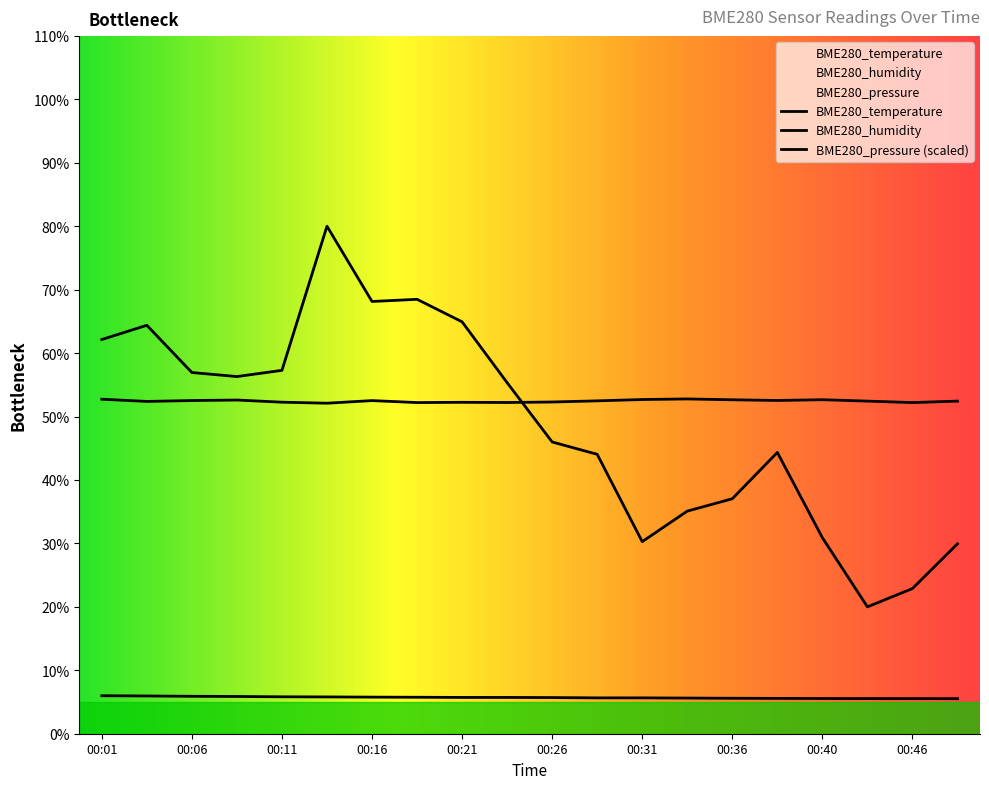

Which series ends up on top after the final intersection of BME280_humidity and BME280_pressure_norm?

BME280_humidity